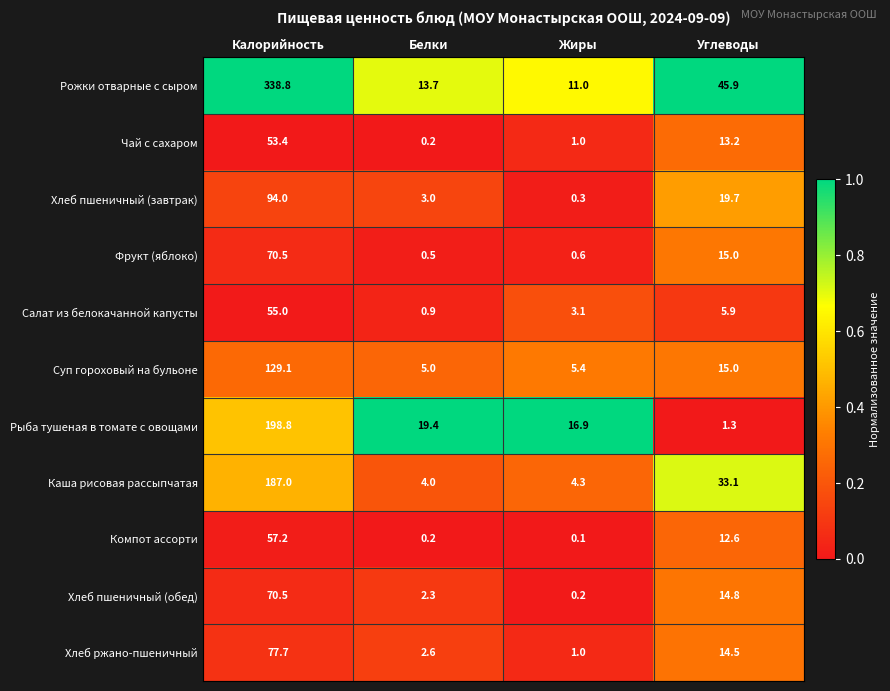

The value of Фрукт (яблоко) at Калорийность is 70.5. True or false?

True